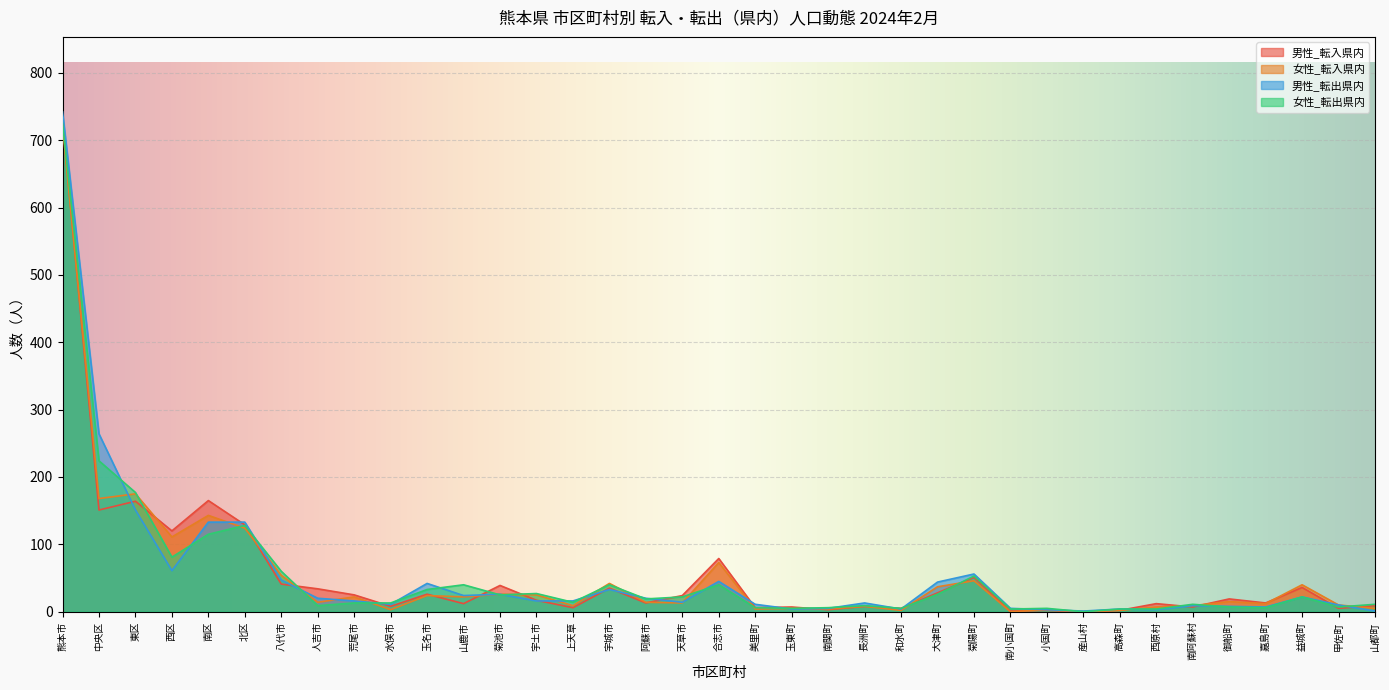

What is the value of the 男性_転入県内 point at the 3rd from the left?

164